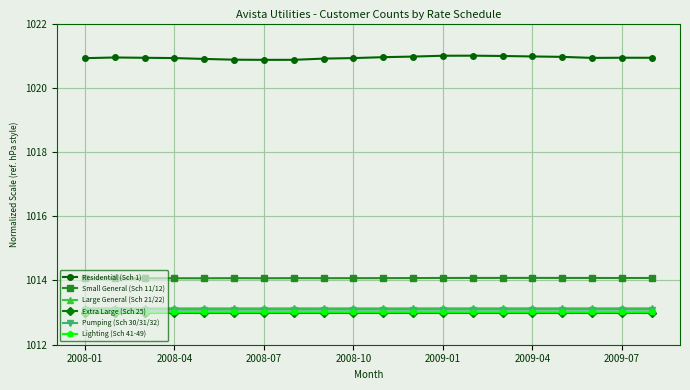

Which series has the largest total across all categories?

Residential (Sch 1)